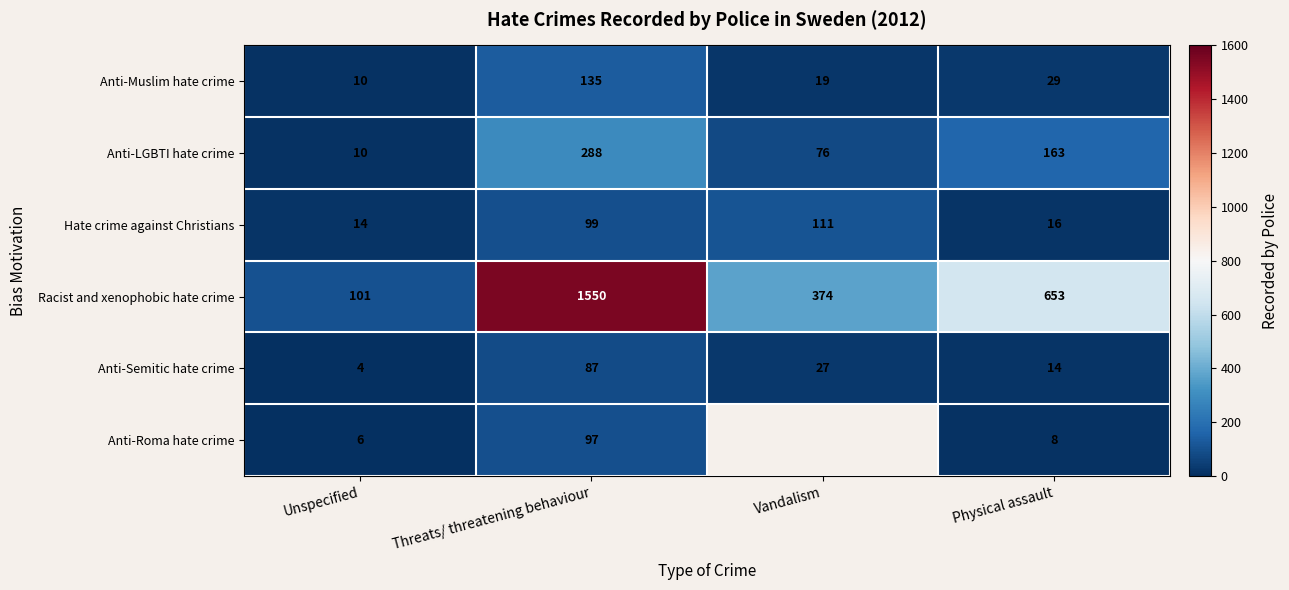

What is the greatest value displayed?

1550.0